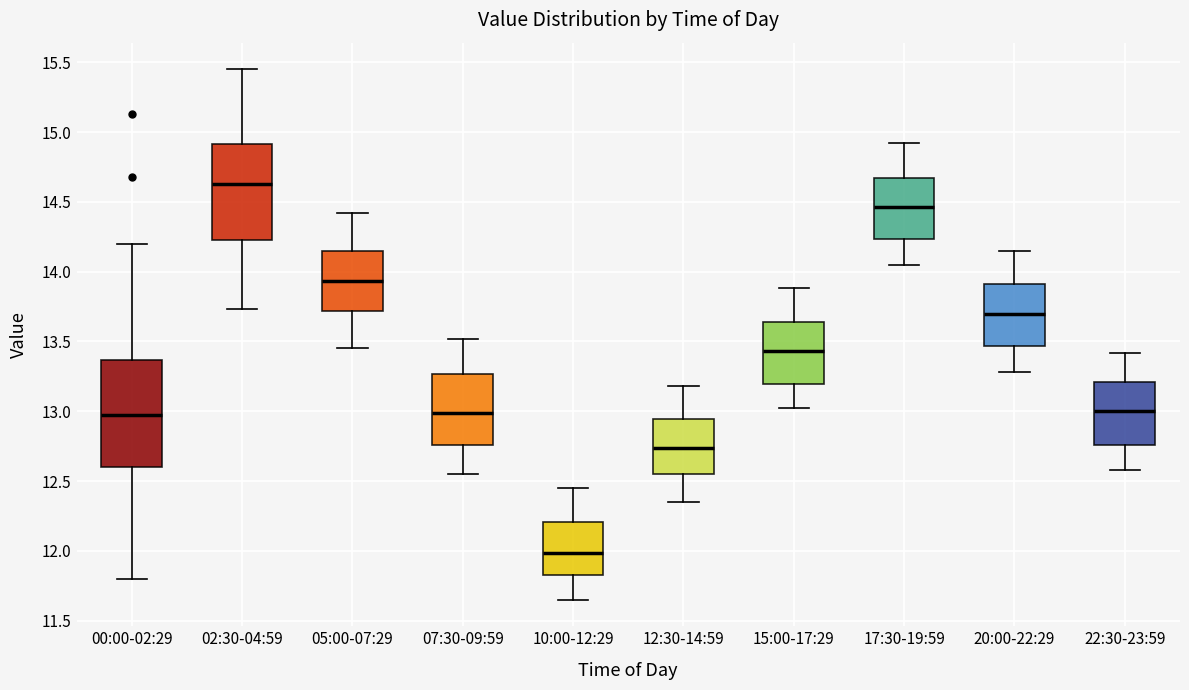

Which box is the tallest, from its lower edge to its upper edge?

00:00-02:29